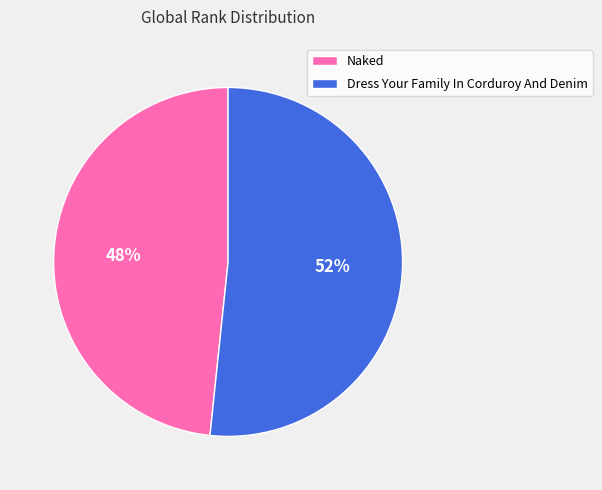

Combined, do Naked and Dress Your Family In Corduroy And Denim account for over 50%?

Yes